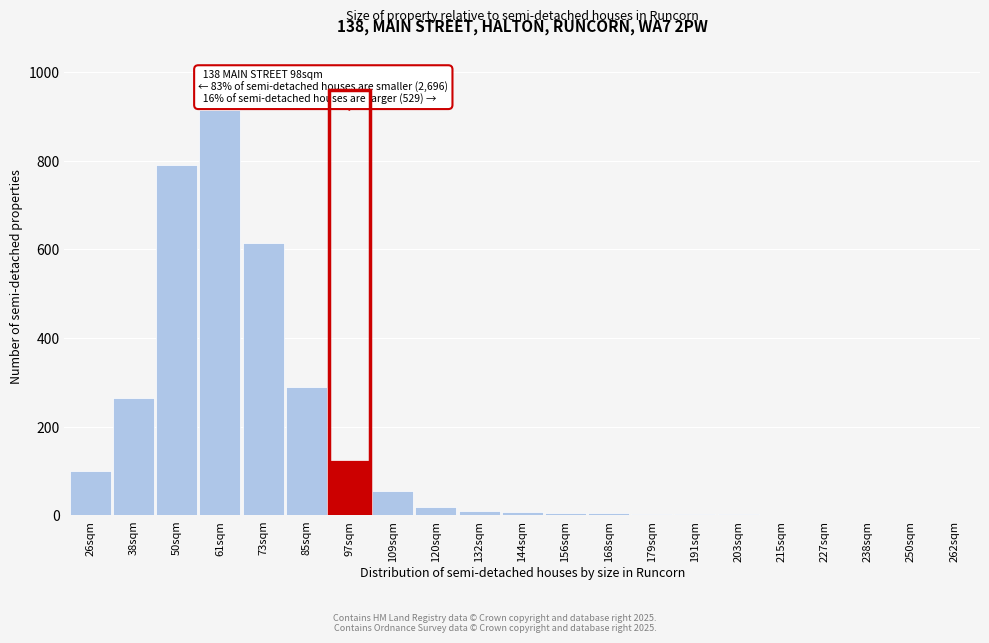

What is the sum of all values?

3221